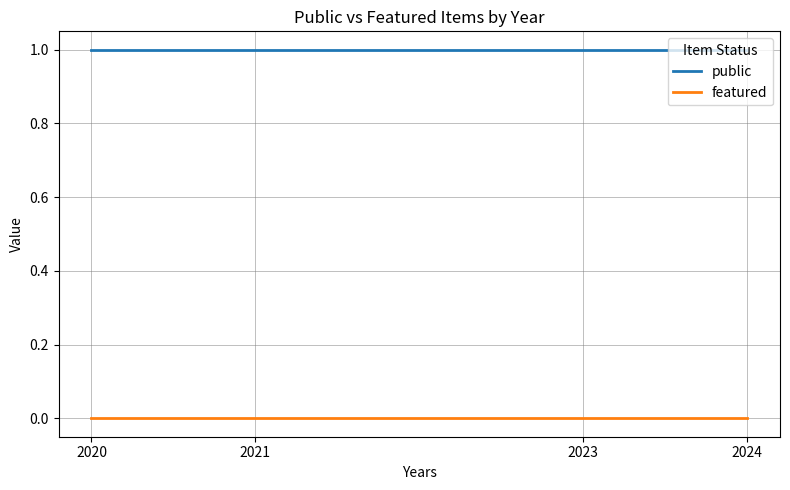

What is the lowest value of the public series?

1